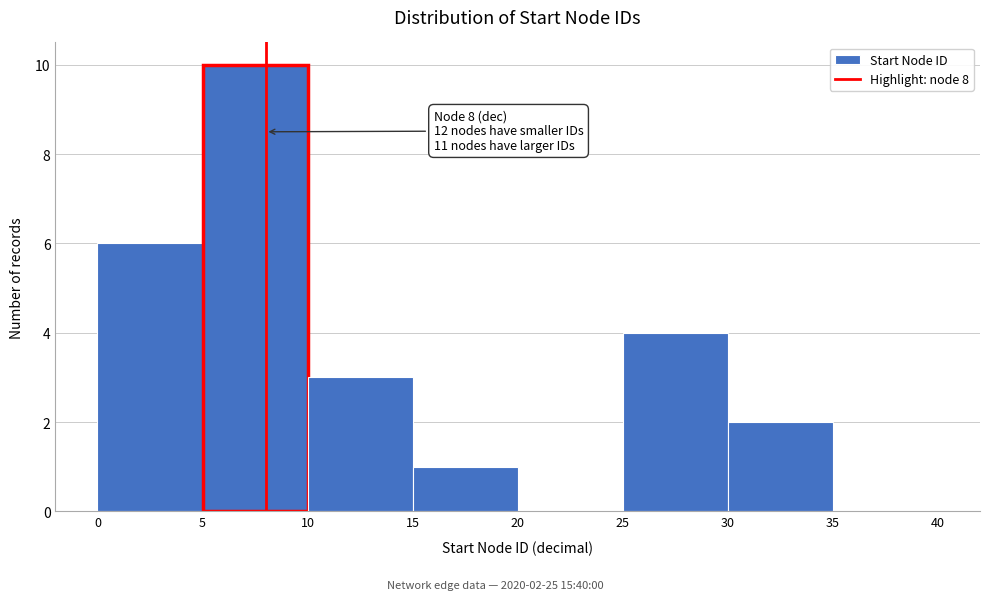

Which range on the x-axis has the tallest bar?

5 to 10